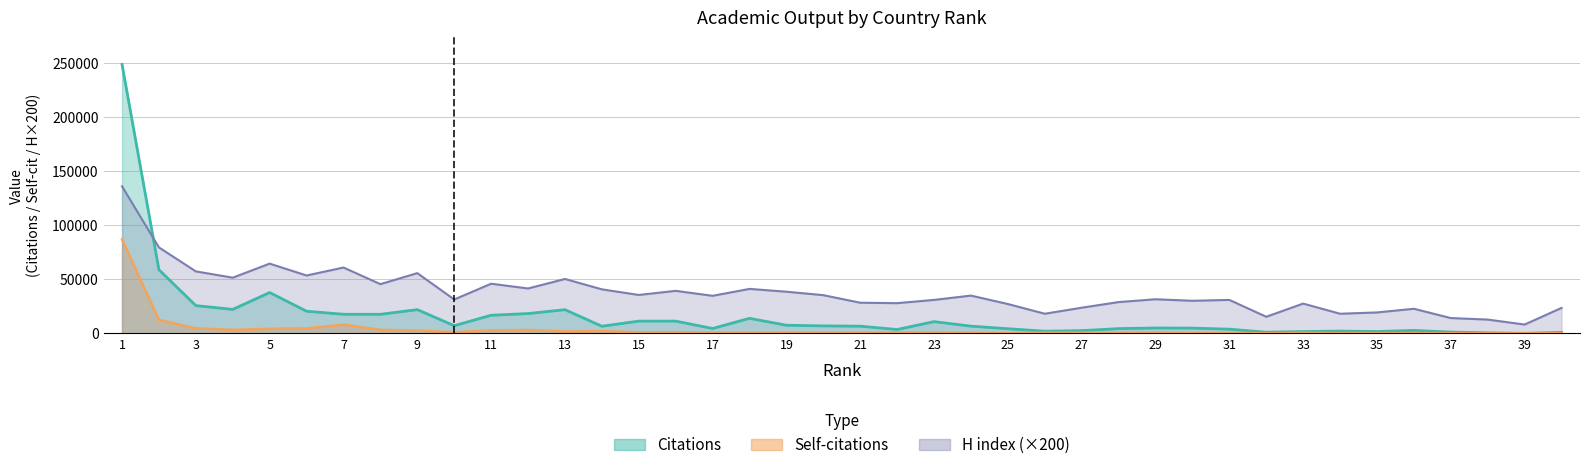

At 24, list the series in order from largest to smallest.

H index, Documents, Citations